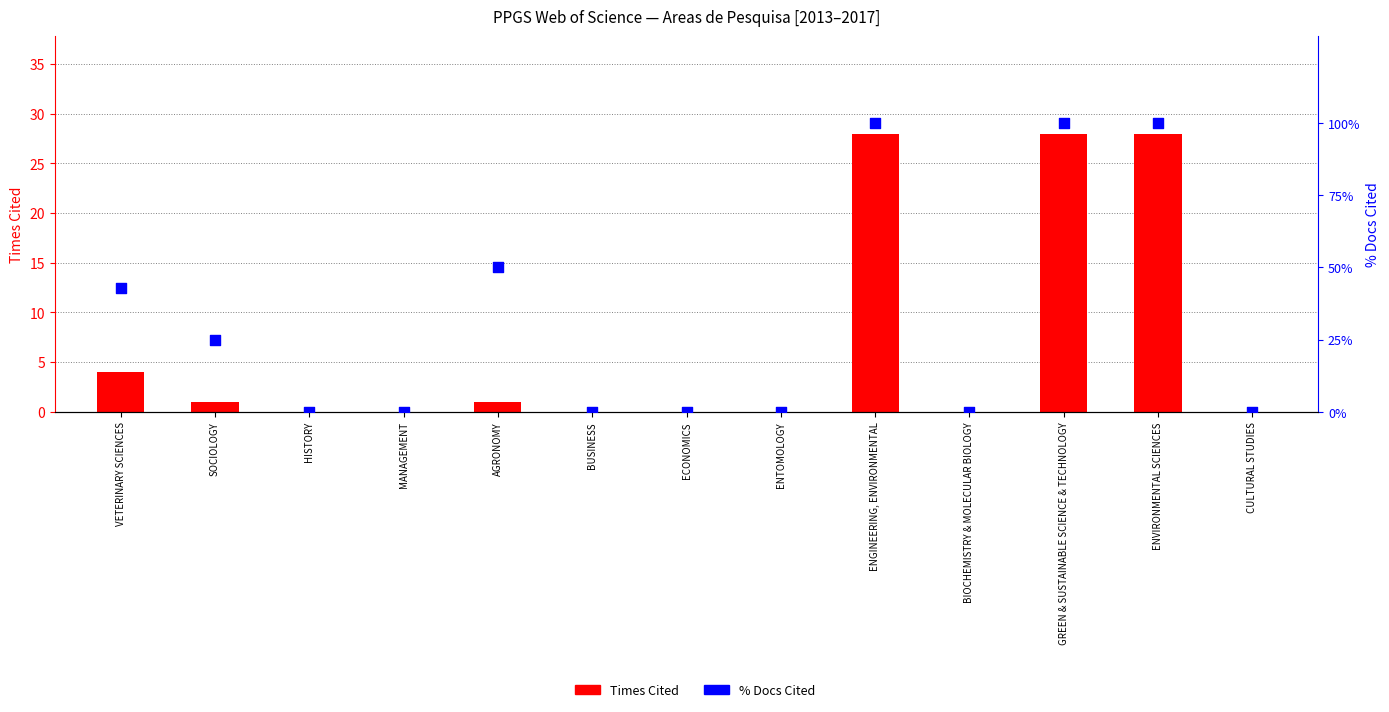

Which series has the largest total across all categories?

% Docs Cited